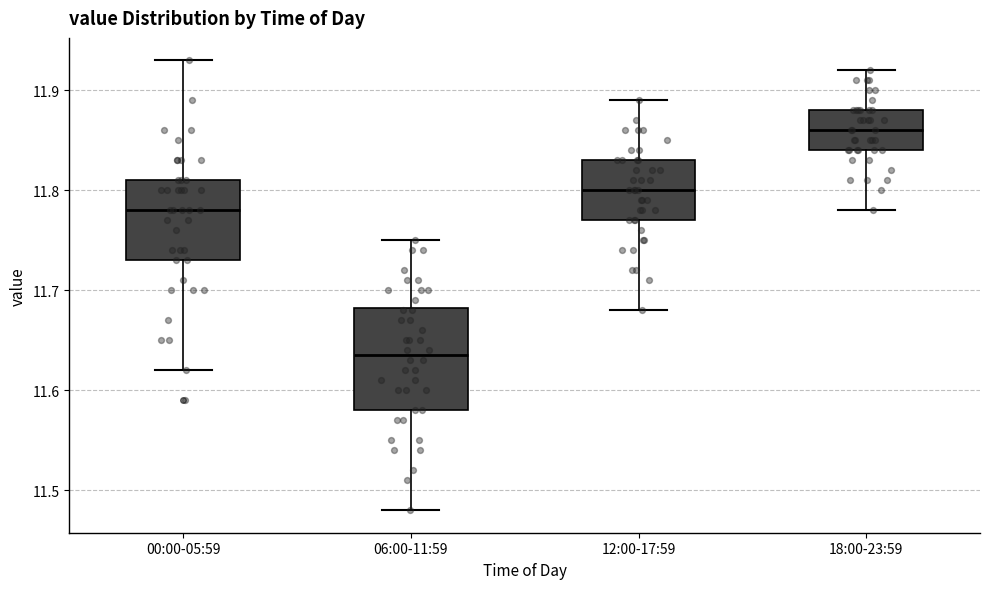

Which box is the tallest, from its lower edge to its upper edge?

06:00-11:59